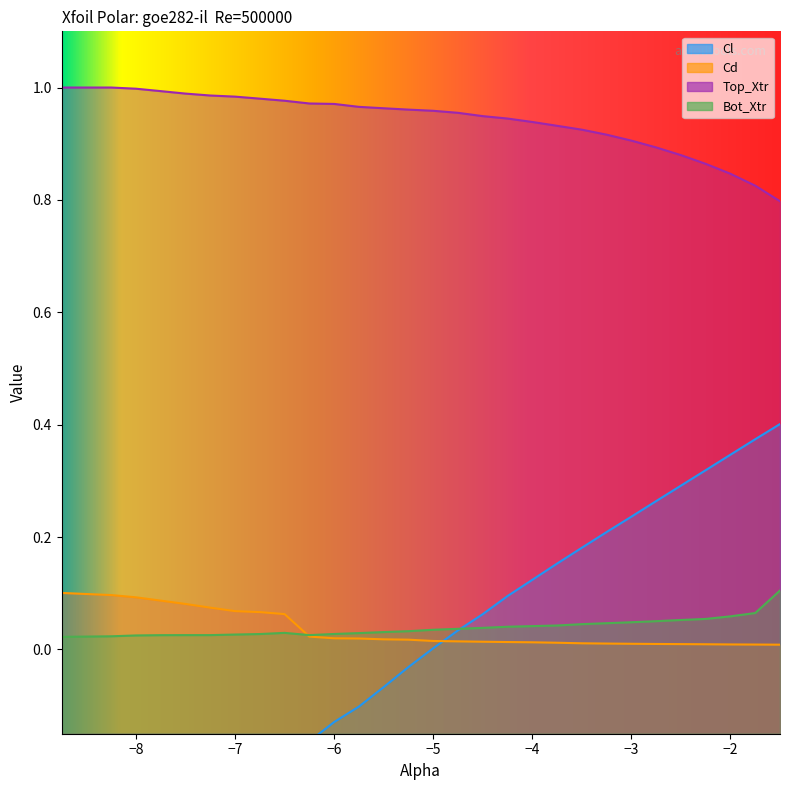

How many lines are shown in the chart?

4